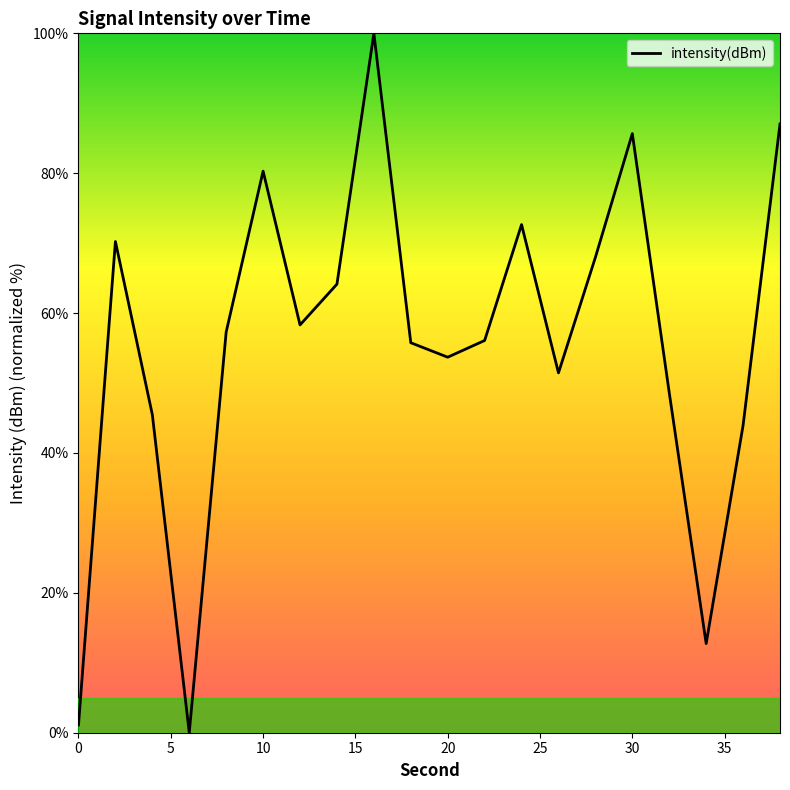

Count the number of categories in the chart.

20